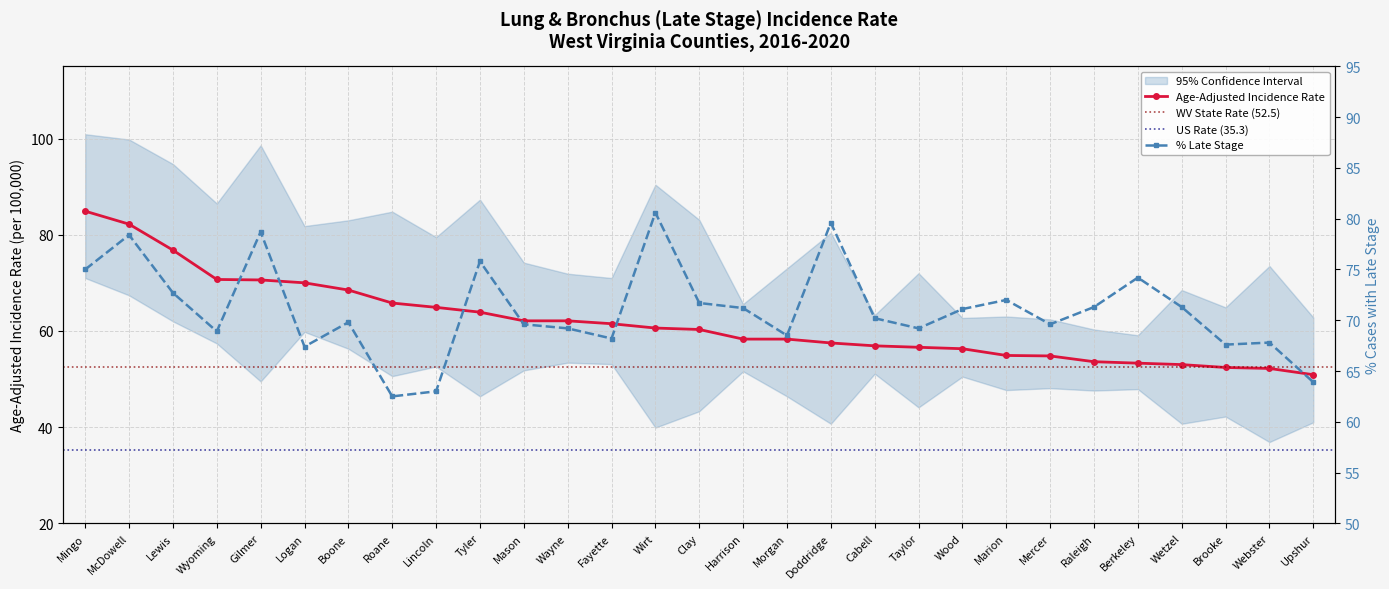

Reading left to right, transcribe all the data shown in this chart.

Age-Adjusted Rate: Mingo=84.9	McDowell=82.2	Lewis=76.8	Wyoming=70.7	Gilmer=70.6	Logan=70.0	Boone=68.5	Roane=65.8	Lincoln=64.9	Tyler=63.9	Mason=62.1	Wayne=62.1	Fayette=61.5	Wirt=60.6	Clay=60.3	Harrison=58.3	Morgan=58.3	Doddridge=57.5	Cabell=56.9	Taylor=56.6	Wood=56.3	Marion=54.9	Mercer=54.8	Raleigh=53.6	Berkeley=53.3	Wetzel=53.0	Brooke=52.4	Webster=52.2	Upshur=50.9
% Late Stage: Mingo=75.0	McDowell=78.4	Lewis=72.7	Wyoming=68.9	Gilmer=78.7	Logan=67.4	Boone=69.8	Roane=62.5	Lincoln=63.0	Tyler=75.8	Mason=69.6	Wayne=69.2	Fayette=68.2	Wirt=80.6	Clay=71.7	Harrison=71.2	Morgan=68.5	Doddridge=79.6	Cabell=70.2	Taylor=69.2	Wood=71.1	Marion=72.0	Mercer=69.6	Raleigh=71.3	Berkeley=74.2	Wetzel=71.3	Brooke=67.6	Webster=67.8	Upshur=63.9